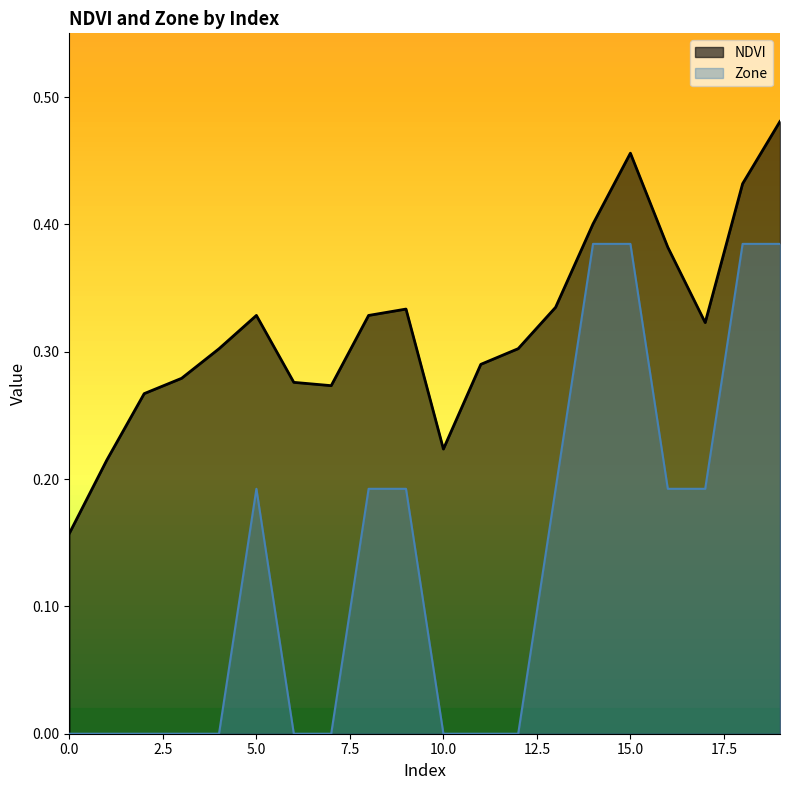

True or false: NDVI and Zone intersect in this chart.

False